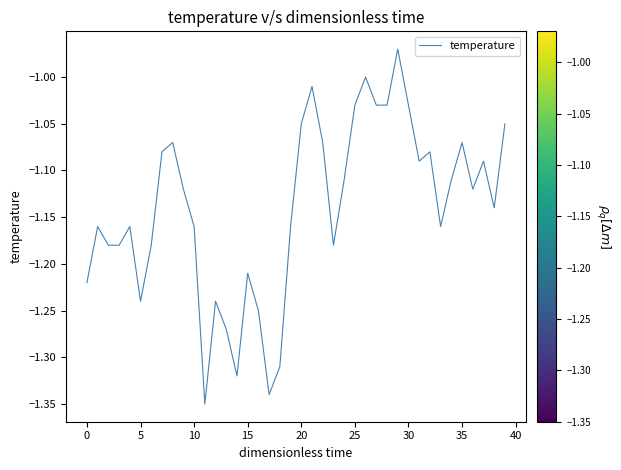

What is the difference between the maximum and minimum values?

0.4